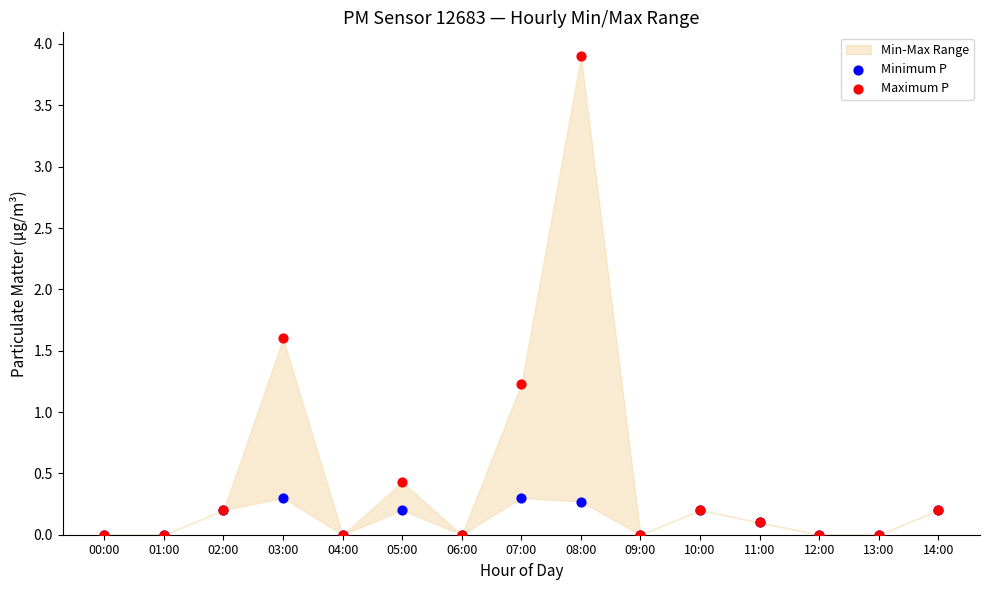

In the Maximum P series, what Y value is closest to 1?

1.2